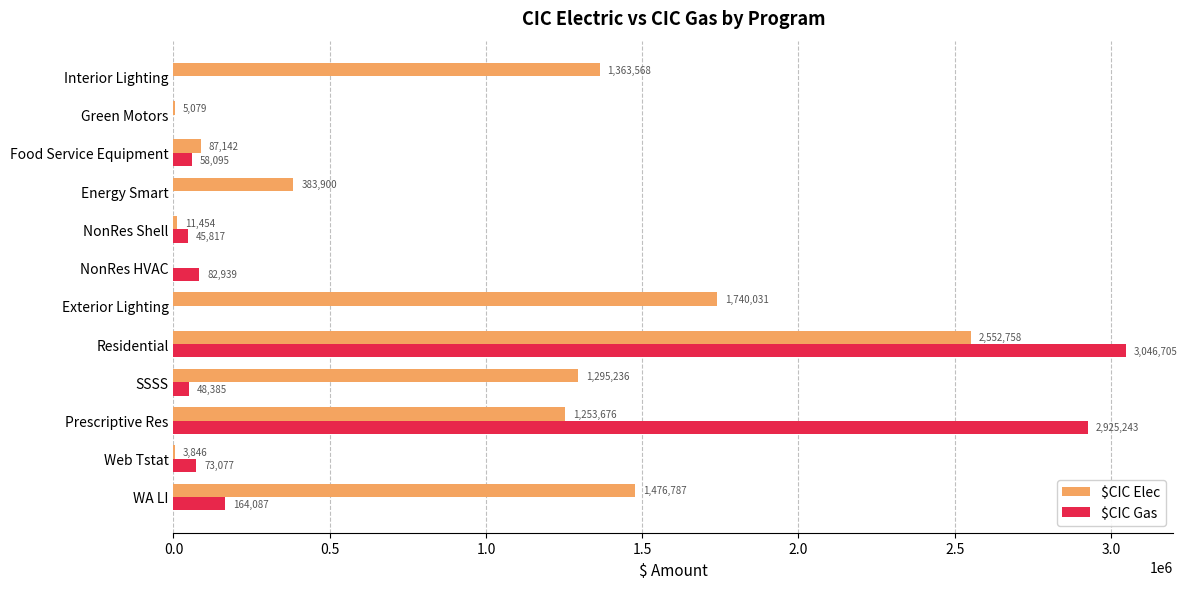

What is the sum of the $CIC Gas values at SSSS and Exterior Lighting?

48385